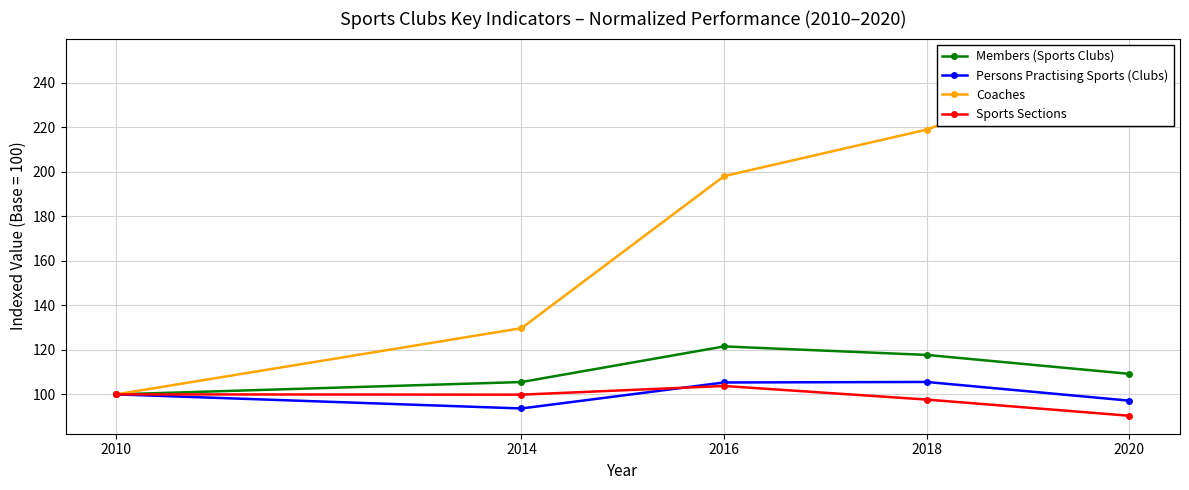

How many lines are shown in the chart?

4